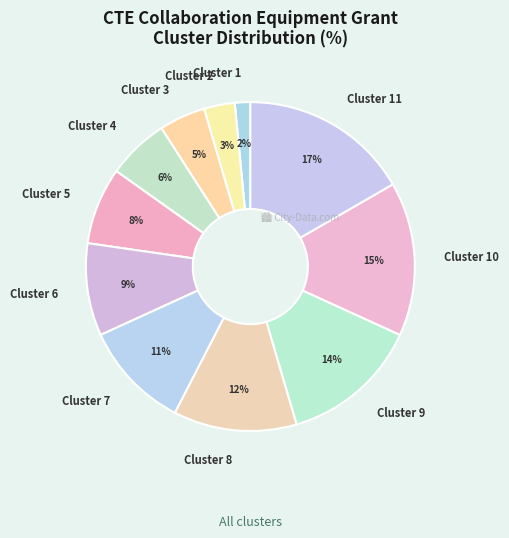

Which slice is the smallest?

Cluster 1